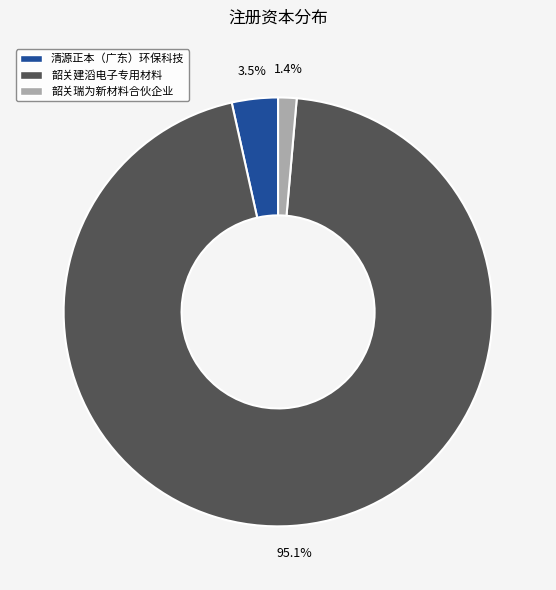

Is there any slice that represents more than half of the pie?

Yes